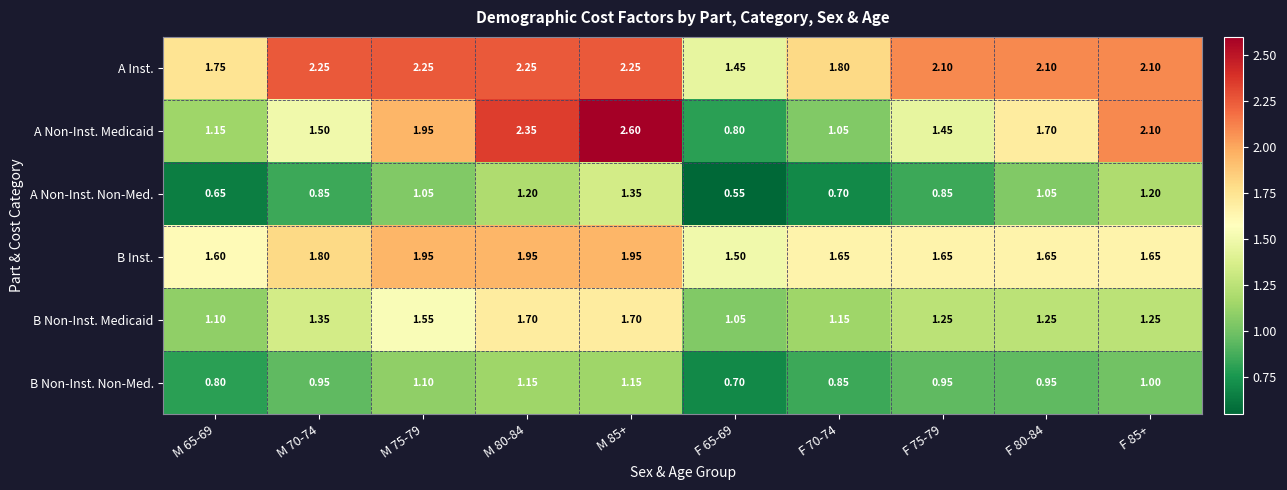

List the series in order of their peak value, lowest first.

B Non-Inst. Non-Med., A Non-Inst. Non-Med., B Non-Inst. Medicaid, B Inst., A Inst., A Non-Inst. Medicaid